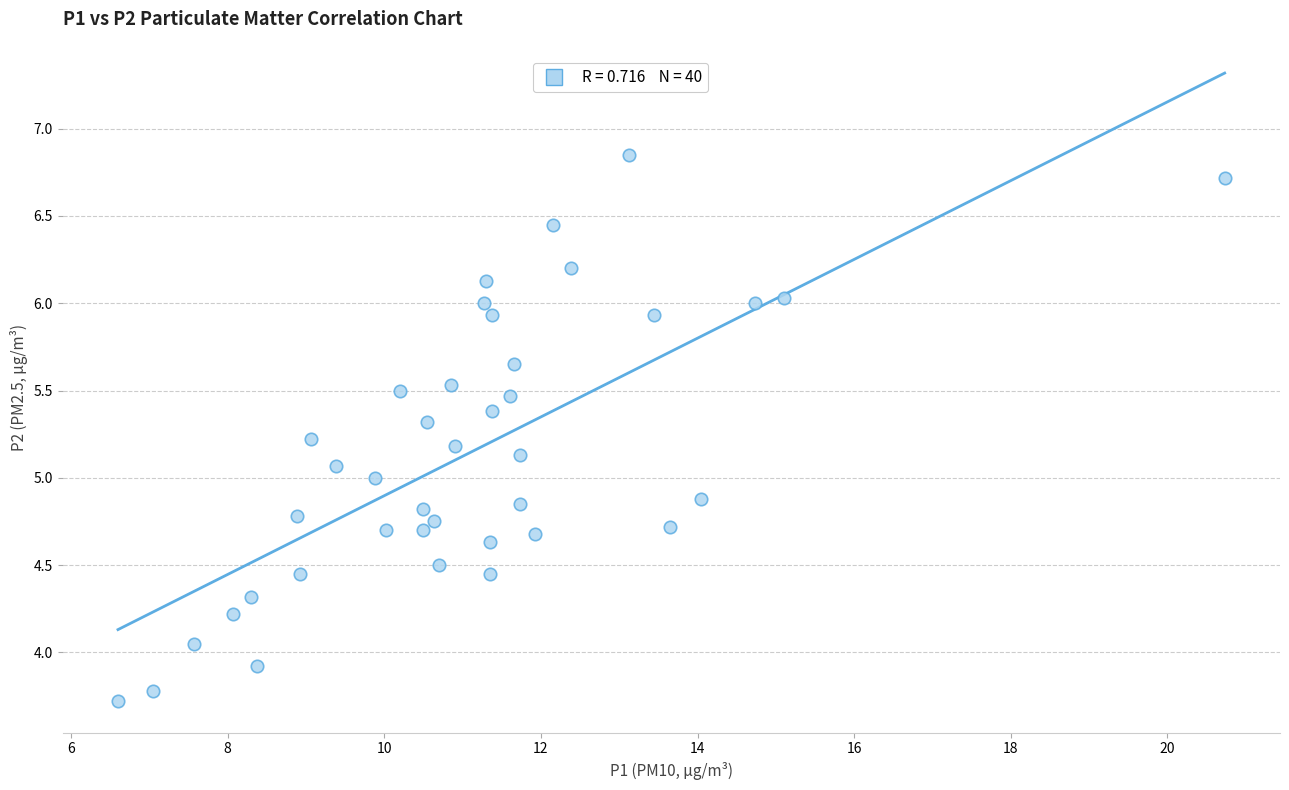

What is the range of Y values (max minus min)?

3.1